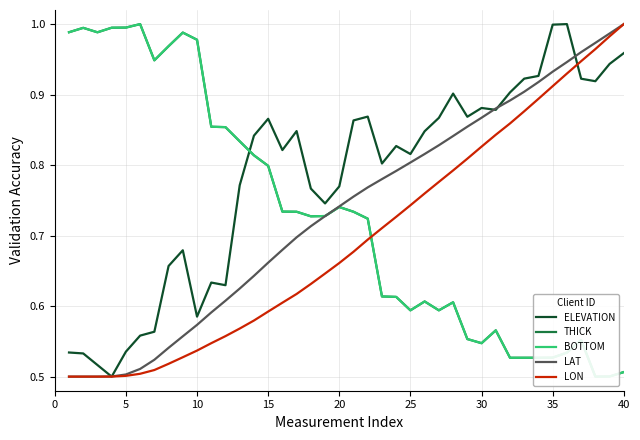

Which category has the highest value in the LON series?

40